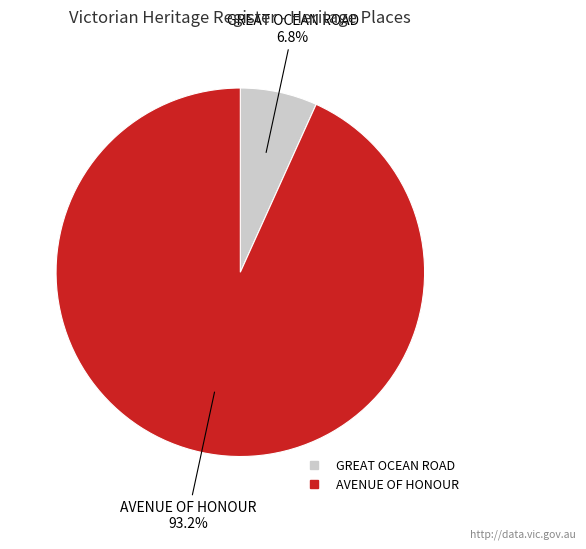

The AVENUE OF HONOUR slice represents 99% of the pie. True or false?

False